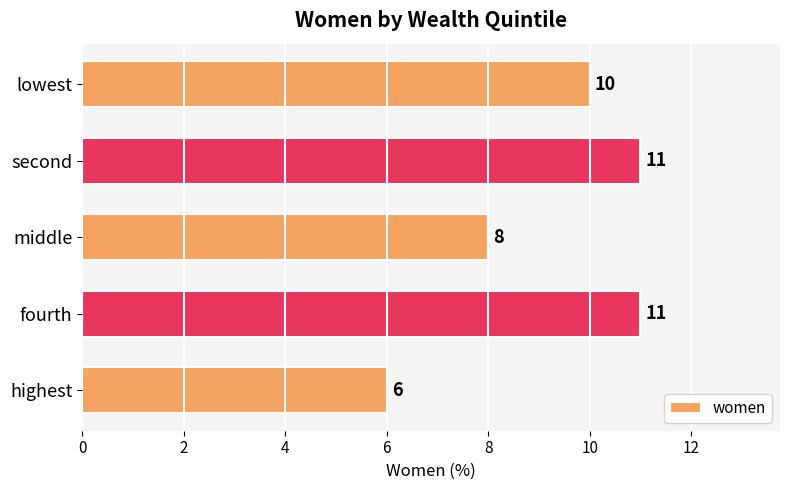

How many values are between 8 and 11?

4